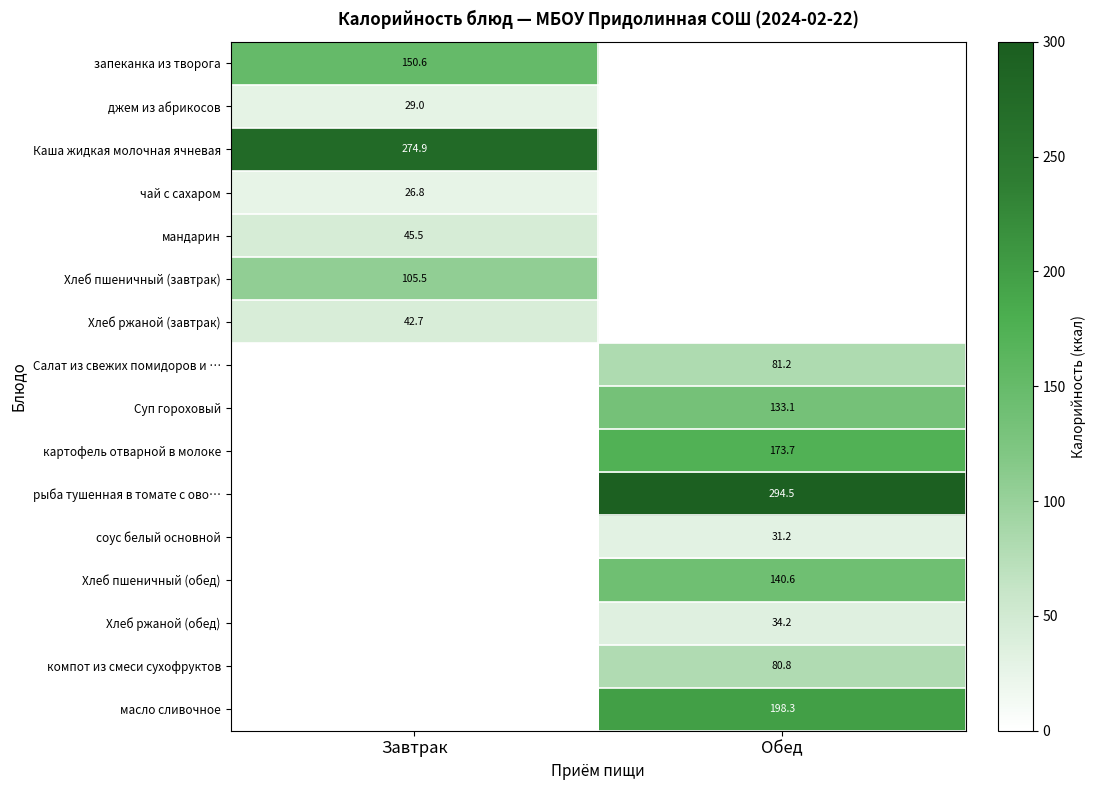

At how many categories does at least one series exceed 79?

2